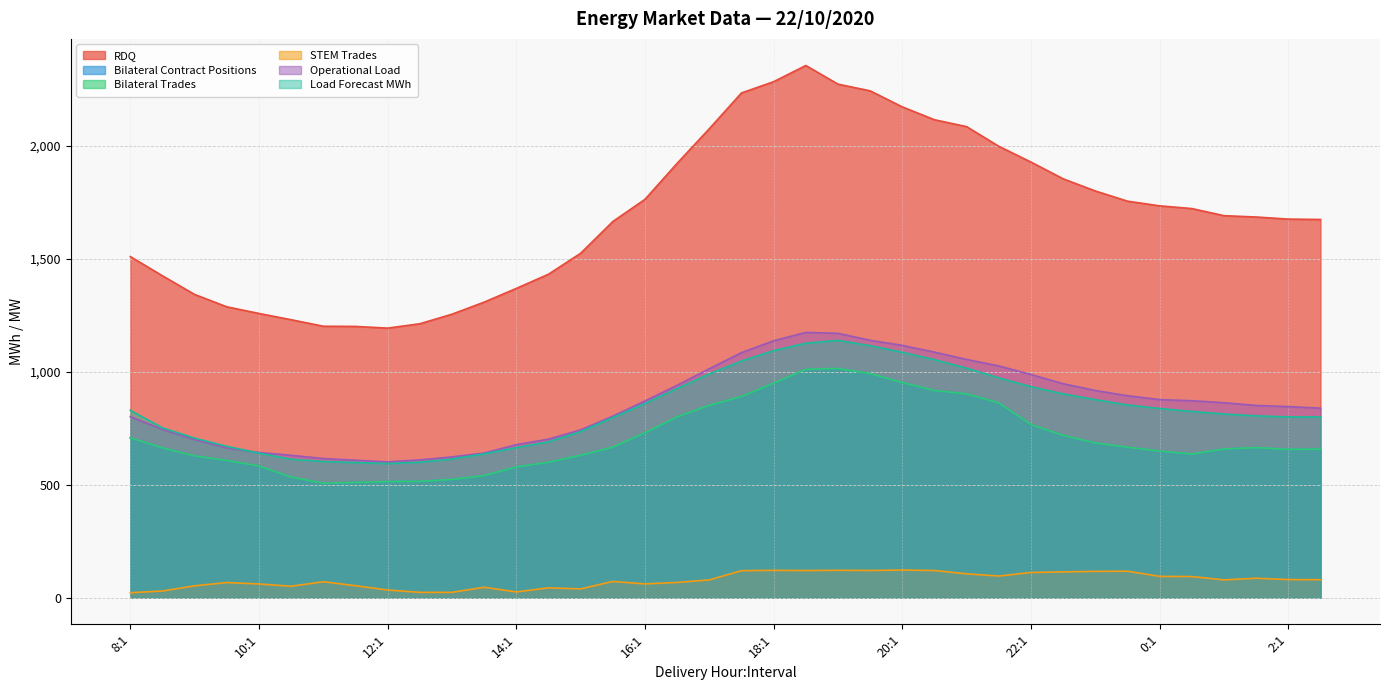

In Operational Load, how many points are lower than both neighbors (excluding endpoints)?

1